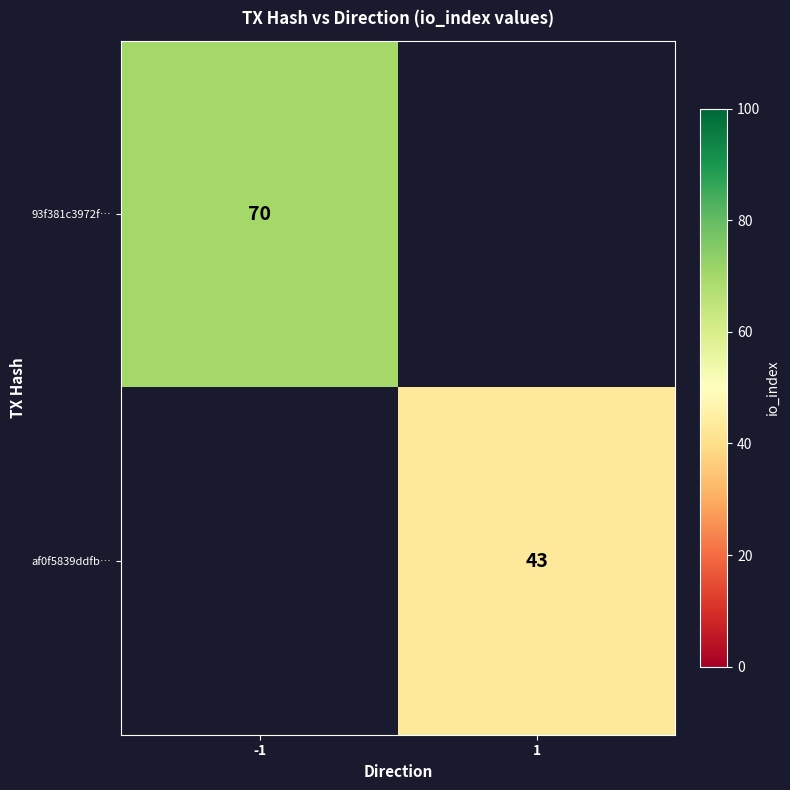

The value of af0f5839ddfb… at 1 is 43. True or false?

True